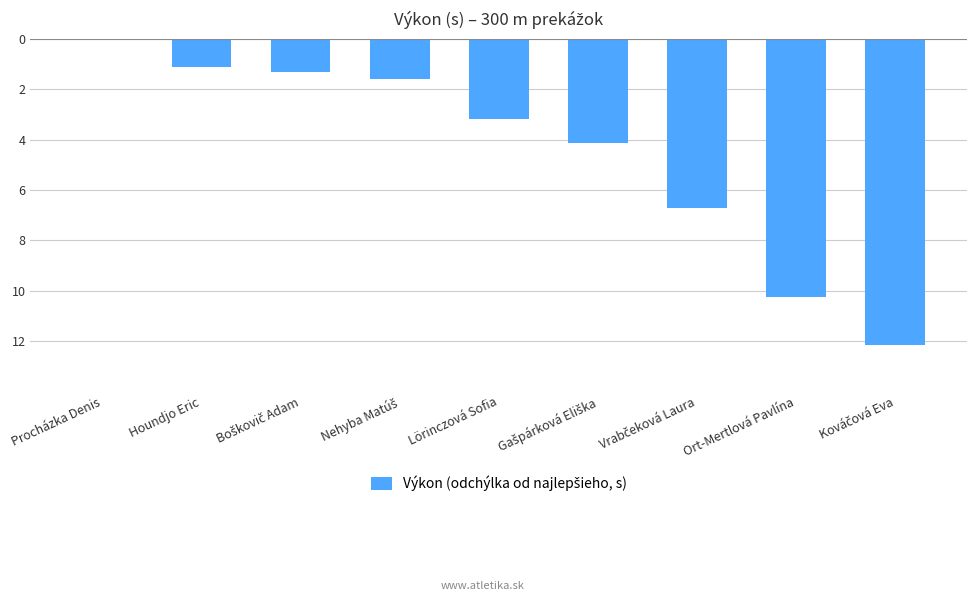

List the labels in order of value, smallest first.

Kováčová Eva, Ort-Mertlová Pavlína, Vrabčeková Laura, Gašpárková Eliška, Lörinczová Sofia, Nehyba Matúš, Boškovič Adam, Houndjo Eric, Procházka Denis